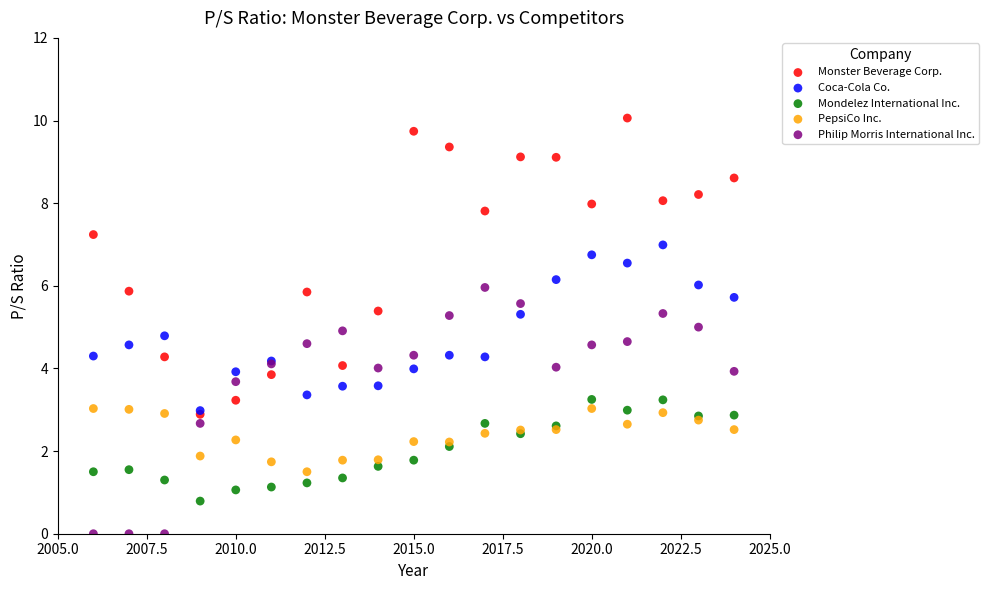

Which series has the largest Y range (max minus min)?

Monster Beverage Corp.